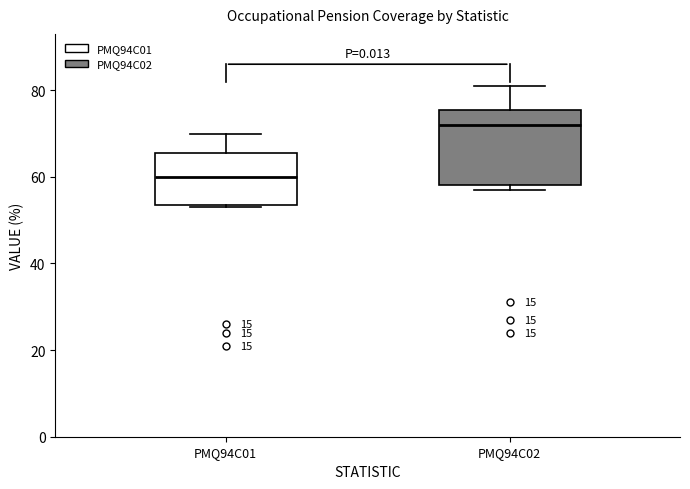

Reading left to right, transcribe this box plot: for each box, give where its median line is, the range the box spans, and where its two whiskers end, as read against the y-axis. The values are not printed on the chart, so give them approximately, as read against the axis.

PMQ94C01: median 60, box 54 to 66, whiskers 54 to 70
PMQ94C02: median 72, box 58 to 76, whiskers 58 (just below the box's lower edge) to 82